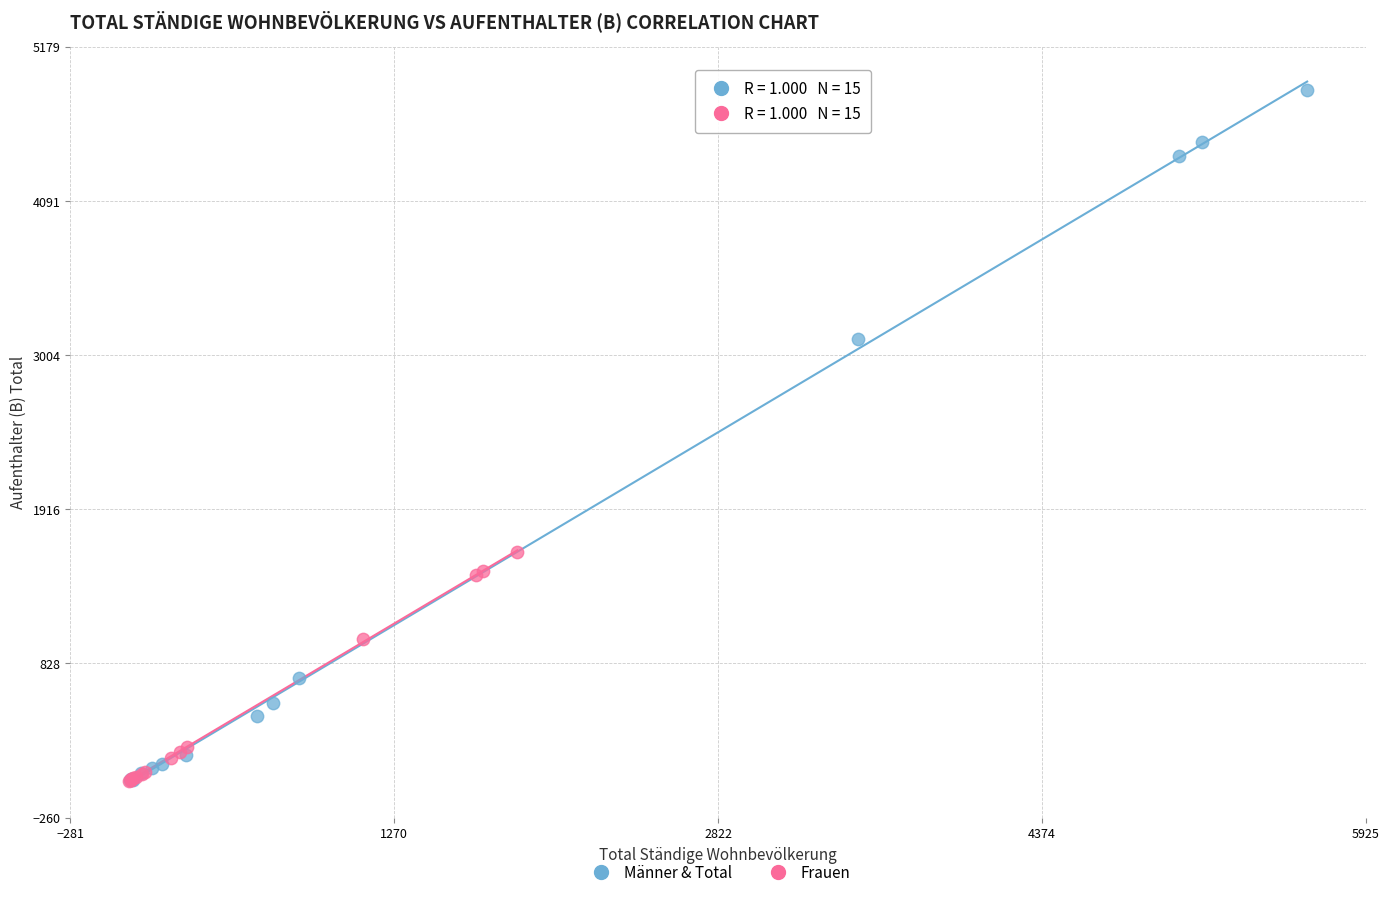

Which series has the largest Y range (max minus min)?

Männer & Total